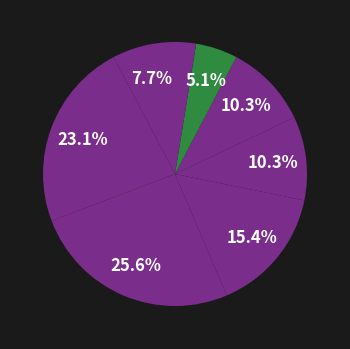

How many slices are in this pie chart?

8